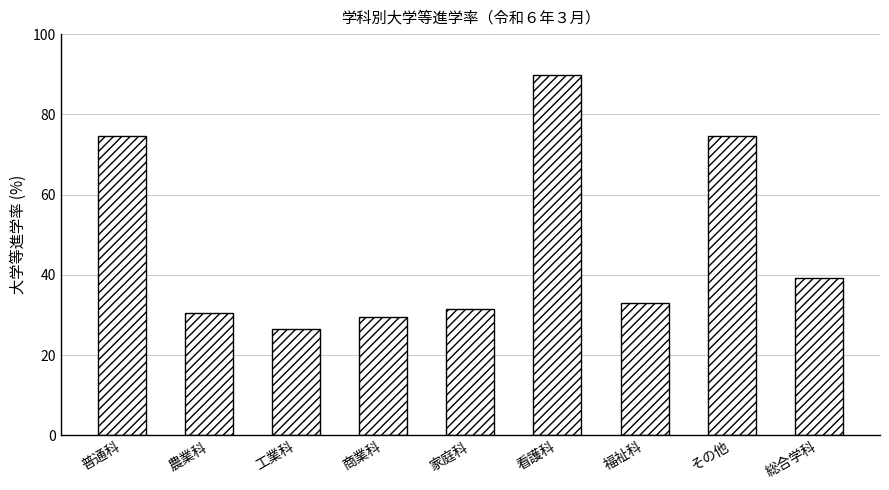

What is the value of the 4th bar from the left?

29.5